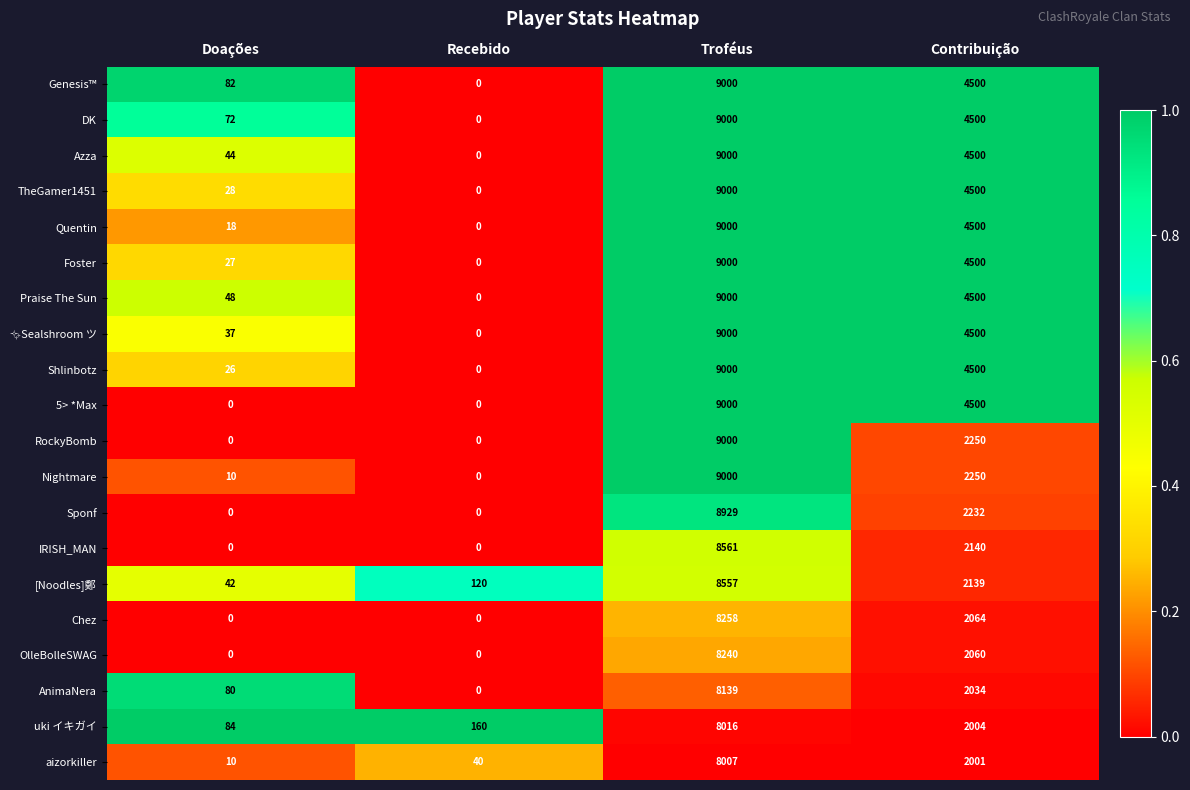

What is the spread (max minus min) of values at Doações?

84